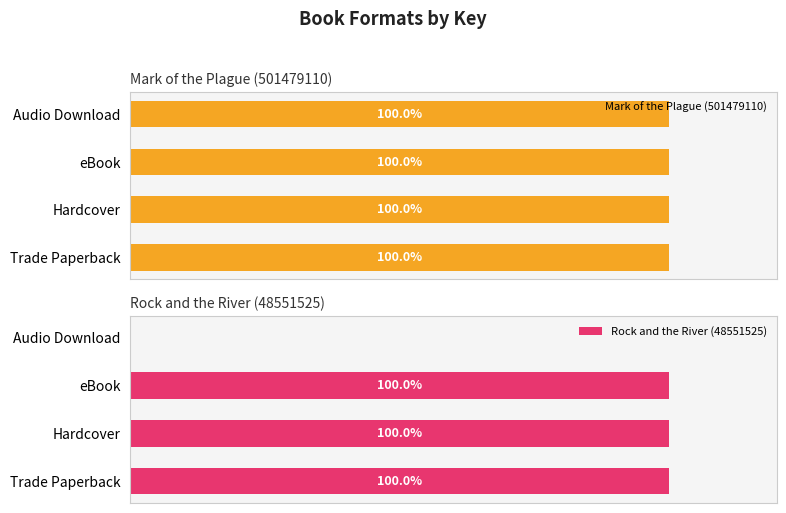

Does the chart contain any negative values?

No